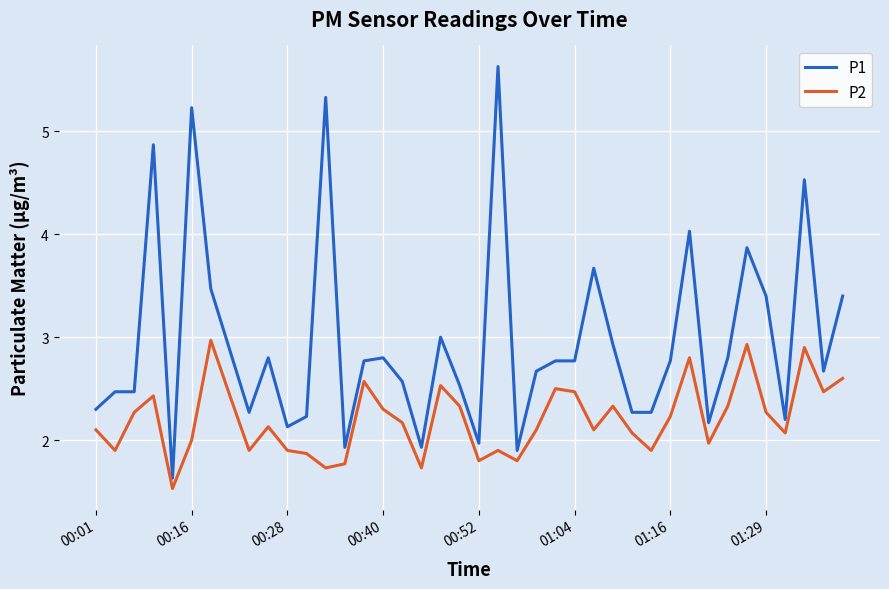

What are all the series names shown in the legend?

P1, P2